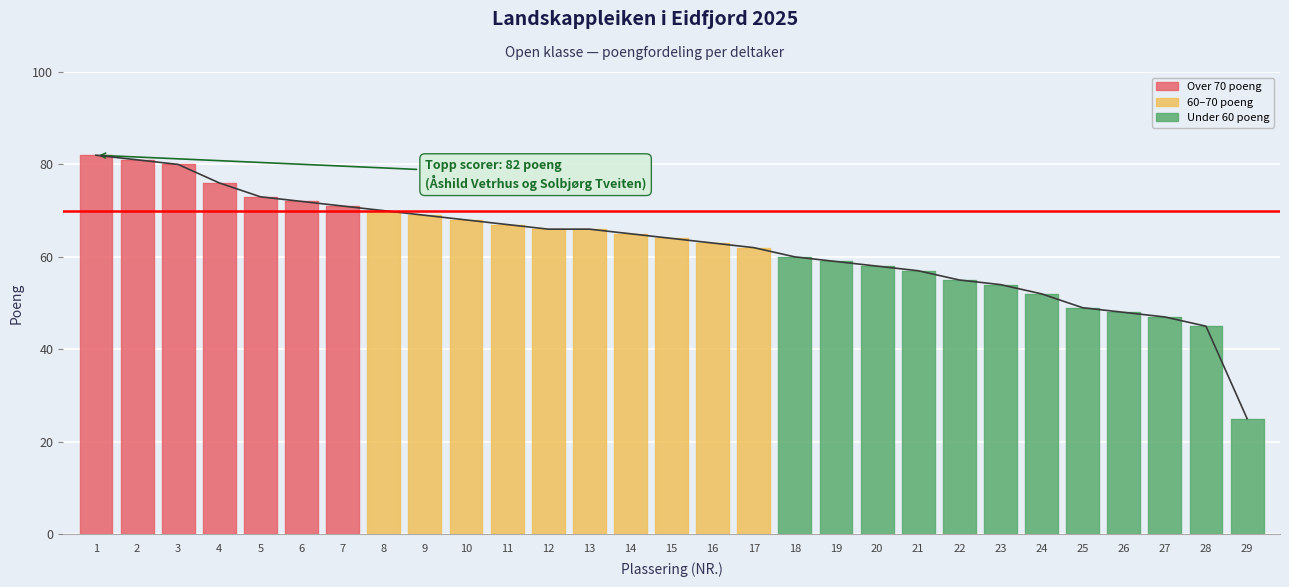

True or false: the data shows 59 at 19.

True